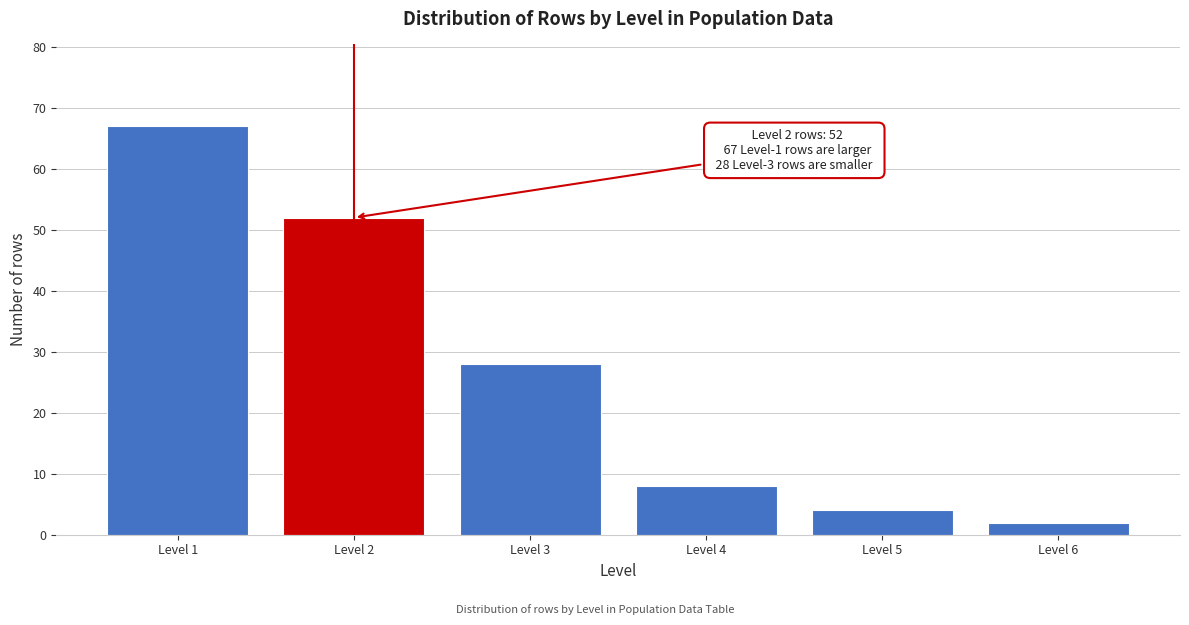

Reading left to right, list all the values displayed in this chart.

Level 1=67	Level 2=52	Level 3=28	Level 4=8	Level 5=4	Level 6=2